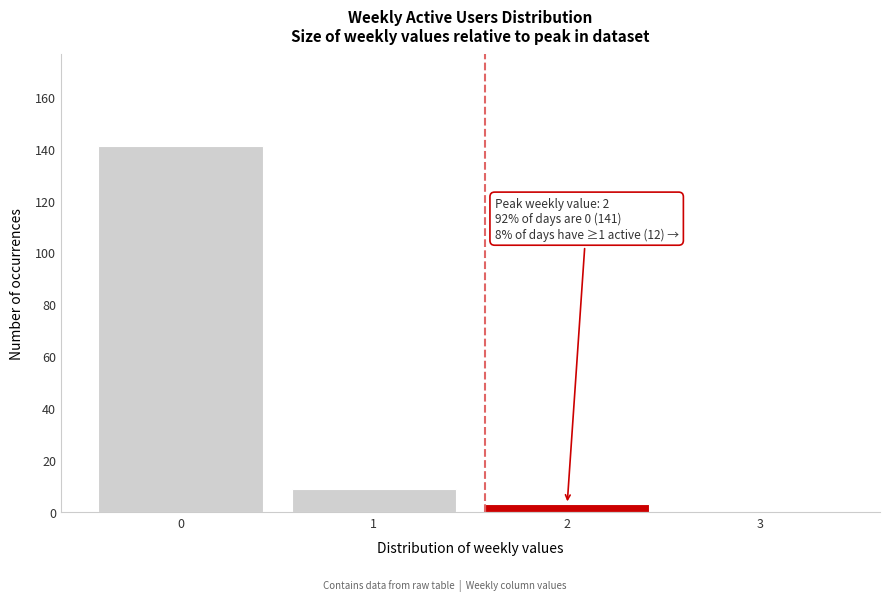

Reading left to right, extract all data points from this chart.

0=141	1=9	2=3	3=0